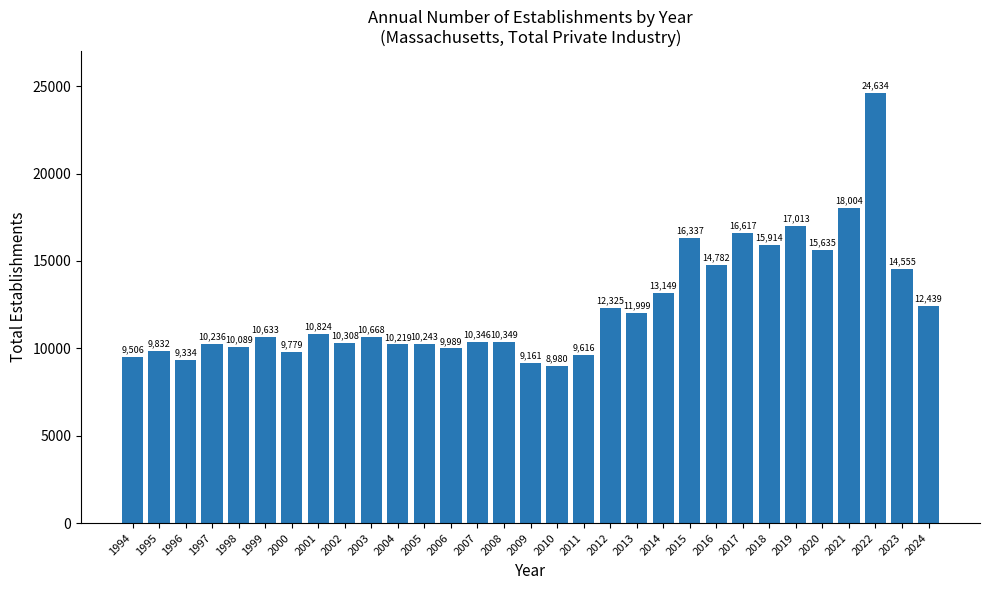

The value at 1997 is 10236. True or false?

True